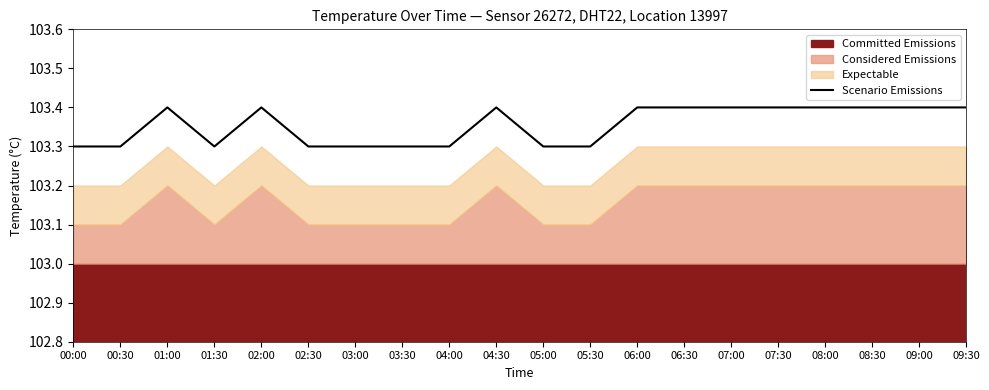

Is it true that the value at 04:00 is 152.9?

False